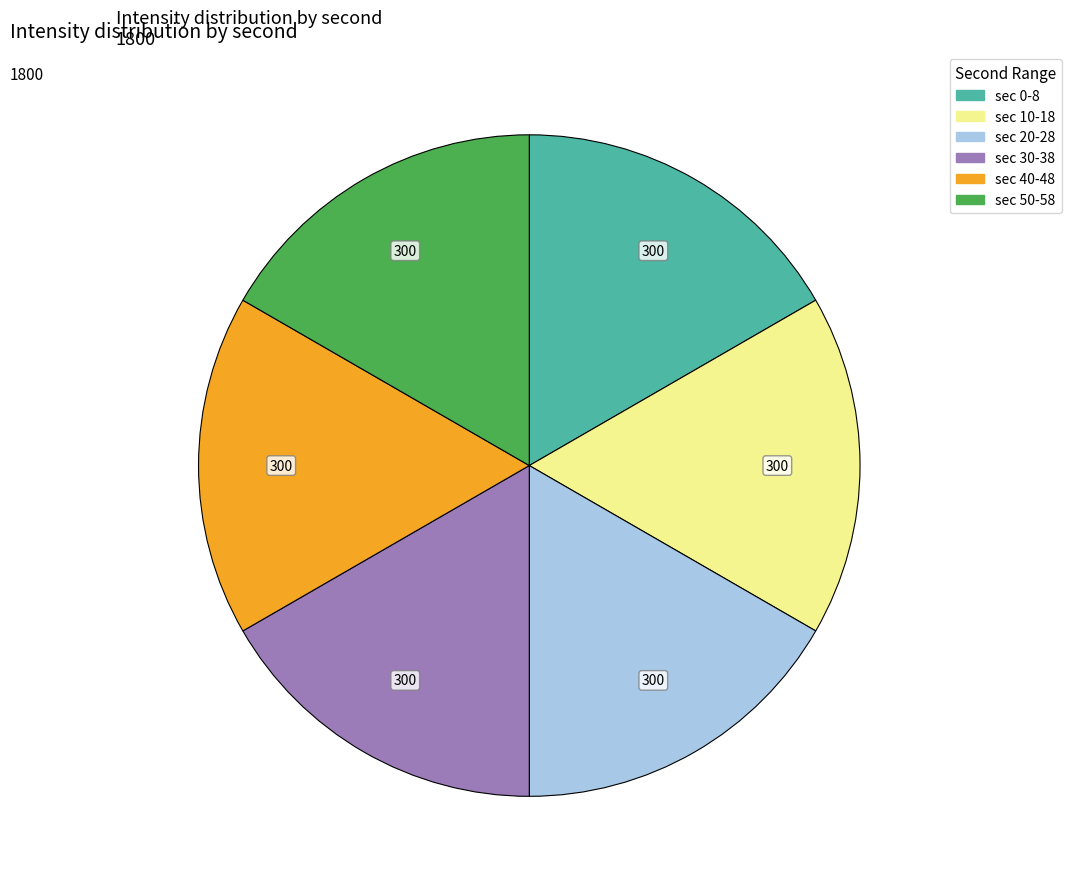

Is there a majority slice in this chart?

No